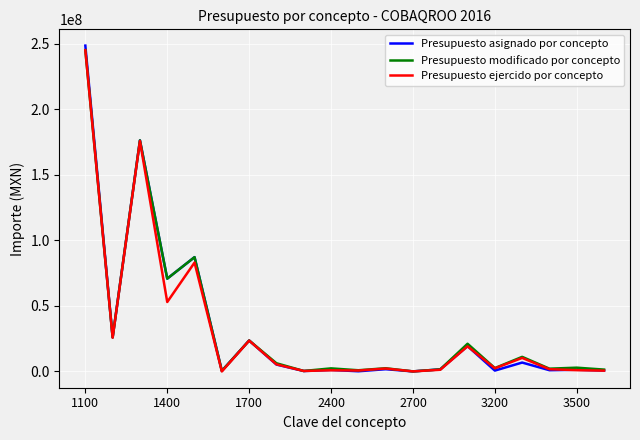

How many values in the Presupuesto modificado por concepto series are below 2865097?

10